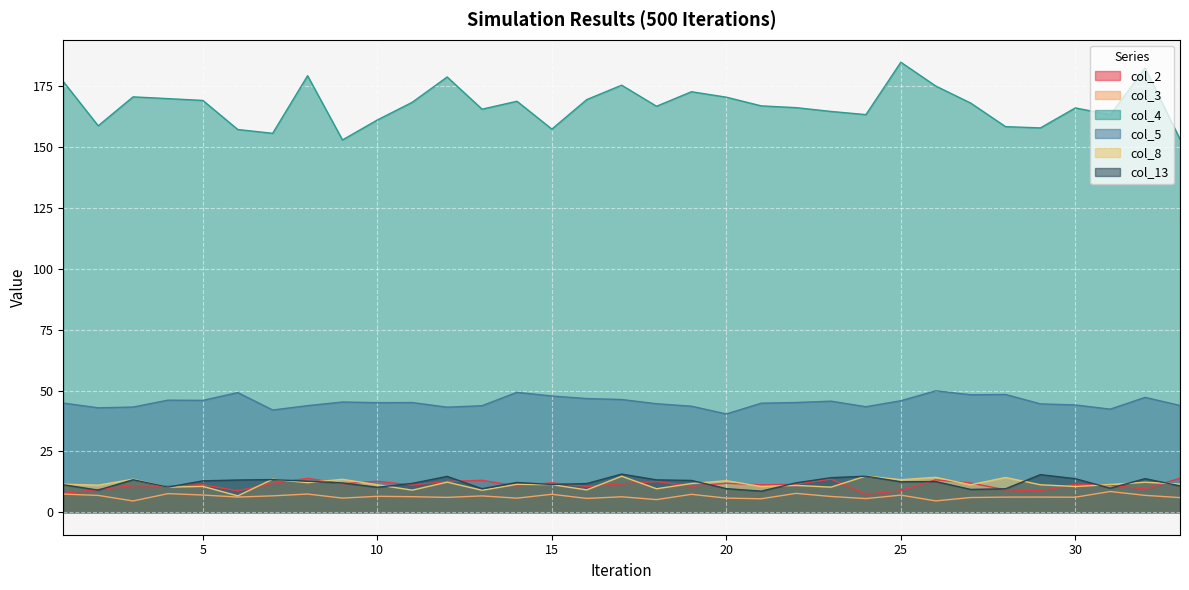

What is the difference between the col_5 values at 11 and 26?

4.8